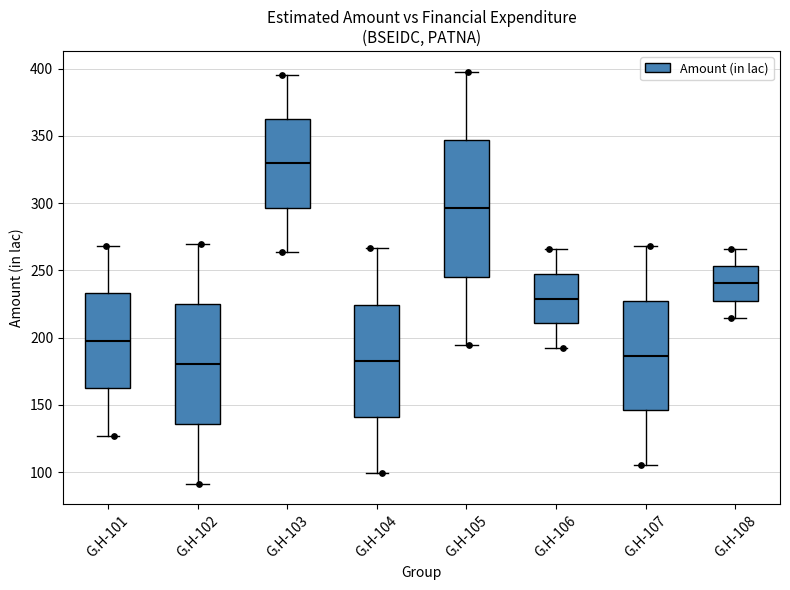

Reading left to right, transcribe this box plot: for each box, give where its median line is, the range the box spans, and where its two whiskers end, as read against the y-axis. The values are not printed on the chart, so give them approximately, as read against the axis.

G.H-101: median 200, box 160 to 235, whiskers 125 to 270
G.H-102: median 180, box 135 to 225, whiskers 90 to 270
G.H-103: median 330, box 295 to 365, whiskers 265 to 395
G.H-104: median 185, box 140 to 225, whiskers 100 to 265
G.H-105: median 295, box 245 to 345, whiskers 195 to 400
G.H-106: median 230, box 210 to 245, whiskers 190 to 265
G.H-107: median 185, box 145 to 230, whiskers 105 to 270
G.H-108: median 240, box 225 to 255, whiskers 215 to 265